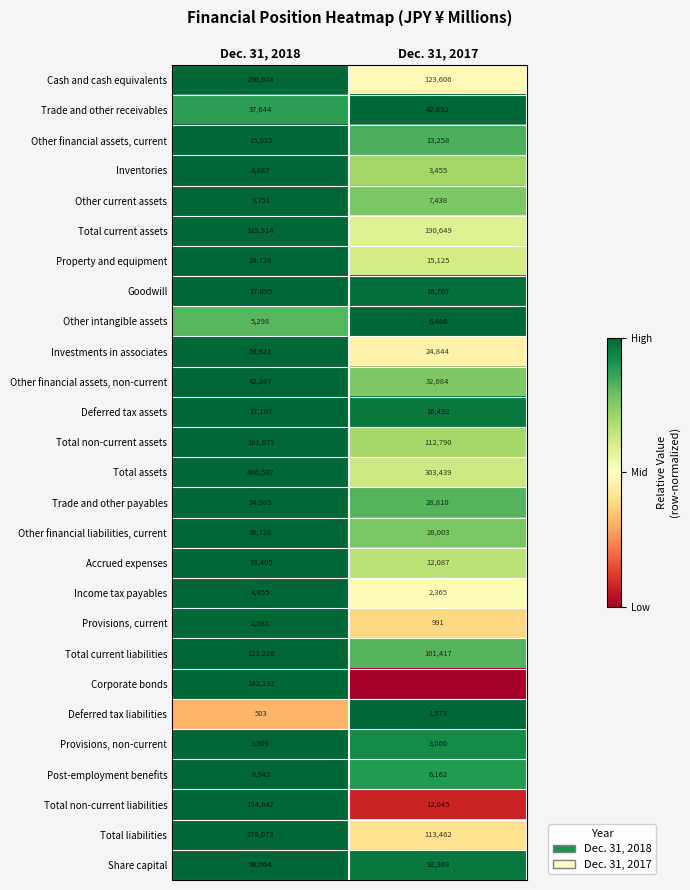

Is it true that Other financial liabilities, current equals 38879 at Dec. 31, 2017?

False